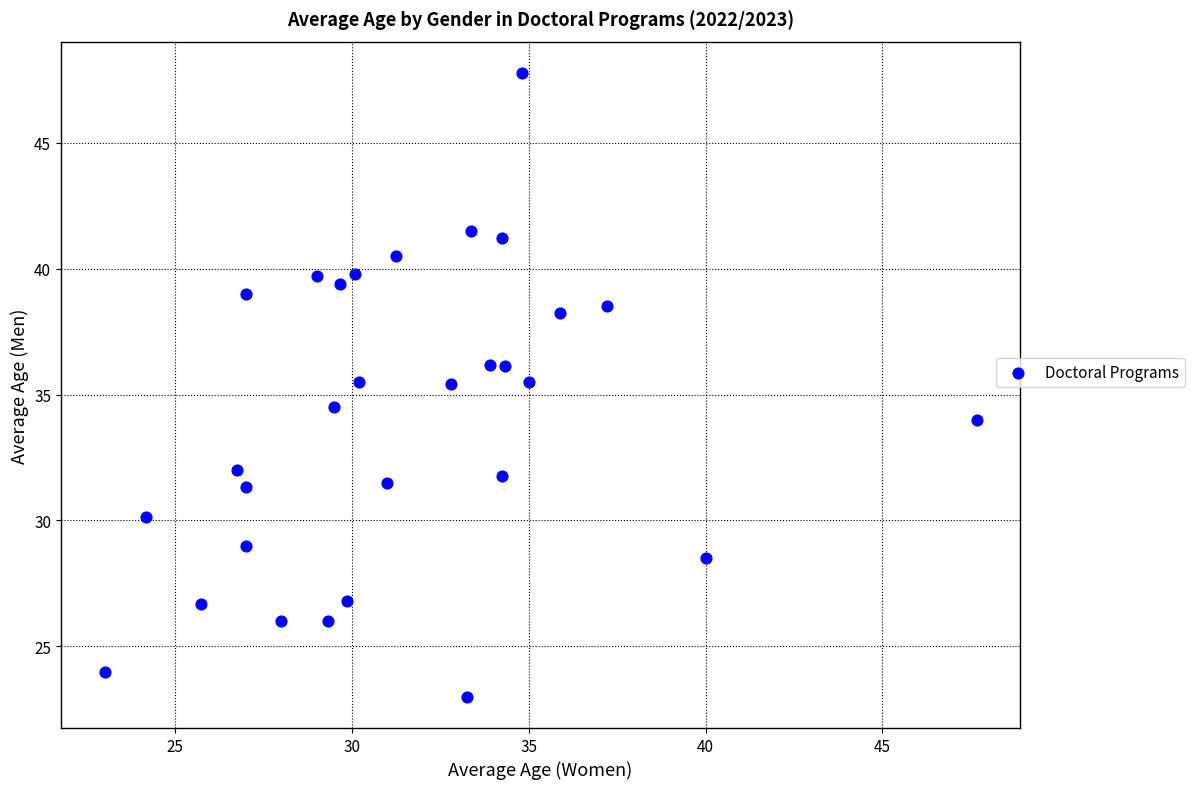

What is the range of Y values (max minus min)?

24.8